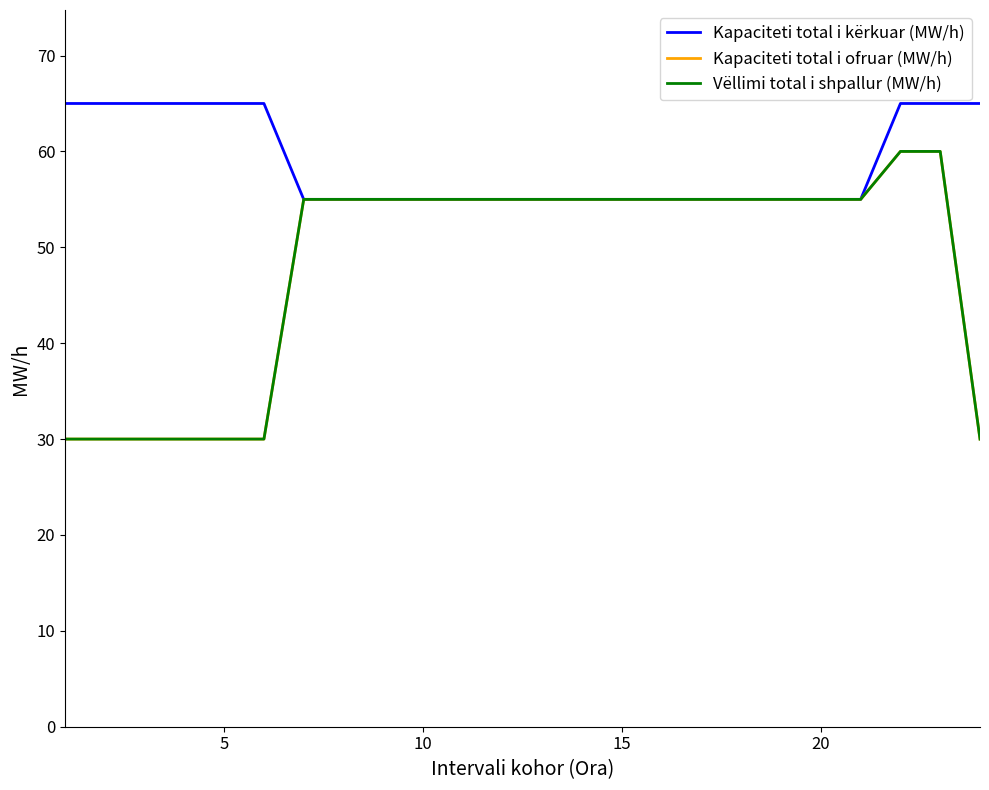

What is the sum of all Vëllimi total i shpallur (MW/h) values?

1155